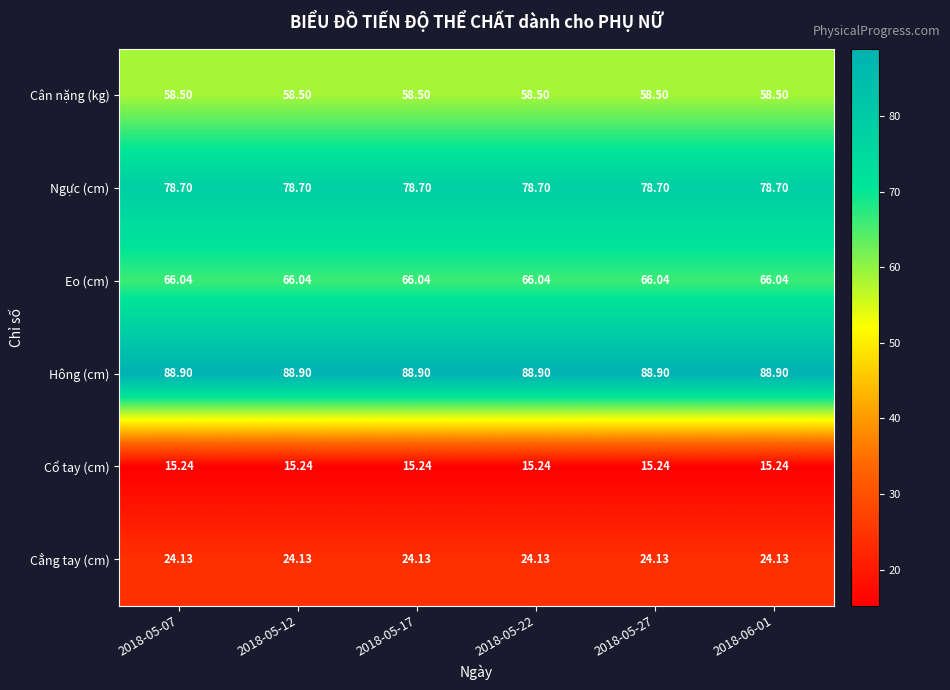

What is the spread (max minus min) of values at 2018-05-07?

73.7